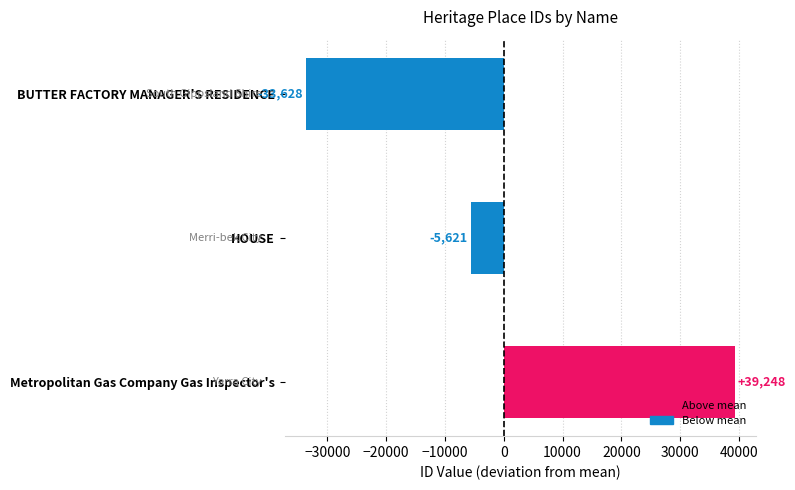

Rank the categories by value from lowest to highest.

BUTTER FACTORY MANAGER'S RESIDENCE, HOUSE, Metropolitan Gas Company Gas Inspector's